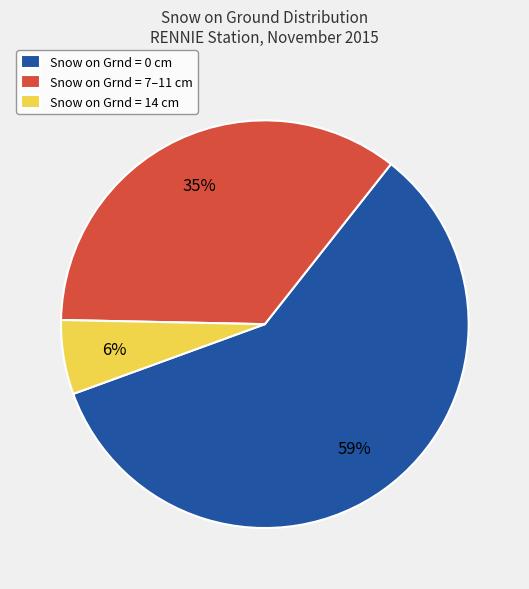

How many segments does this pie chart have?

3